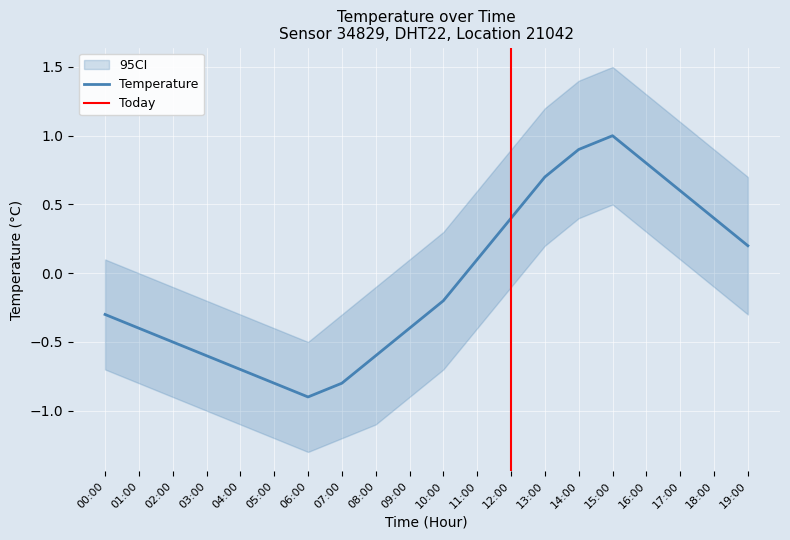

Reading right to left, what are all the values shown in this chart?

temperature: 0.2	0.4	0.6	0.8	1.0	0.9	0.7	0.4	0.1	-0.2	-0.4	-0.6	-0.8	-0.9	-0.8	-0.7	-0.6	-0.5	-0.4	-0.3
temp_upper: 0.7	0.9	1.1	1.3	1.5	1.4	1.2	0.9	0.6	0.3	0.1	-0.1	-0.3	-0.5	-0.4	-0.3	-0.2	-0.1	0.0	0.1
temp_lower: -0.3	-0.1	0.1	0.3	0.5	0.4	0.2	-0.1	-0.4	-0.7	-0.9	-1.1	-1.2	-1.3	-1.2	-1.1	-1.0	-0.9	-0.8	-0.7